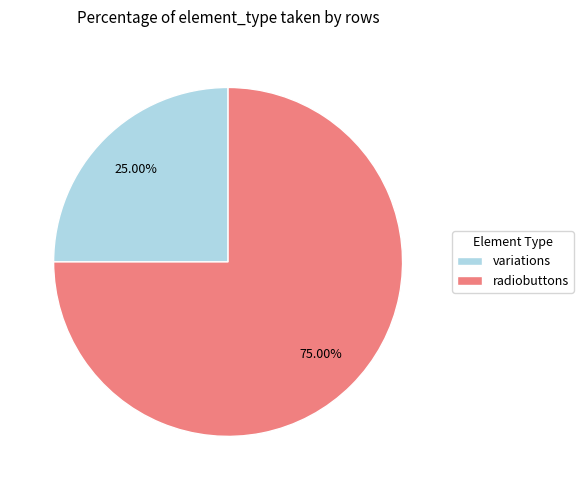

Is there any slice that represents more than half of the pie?

Yes